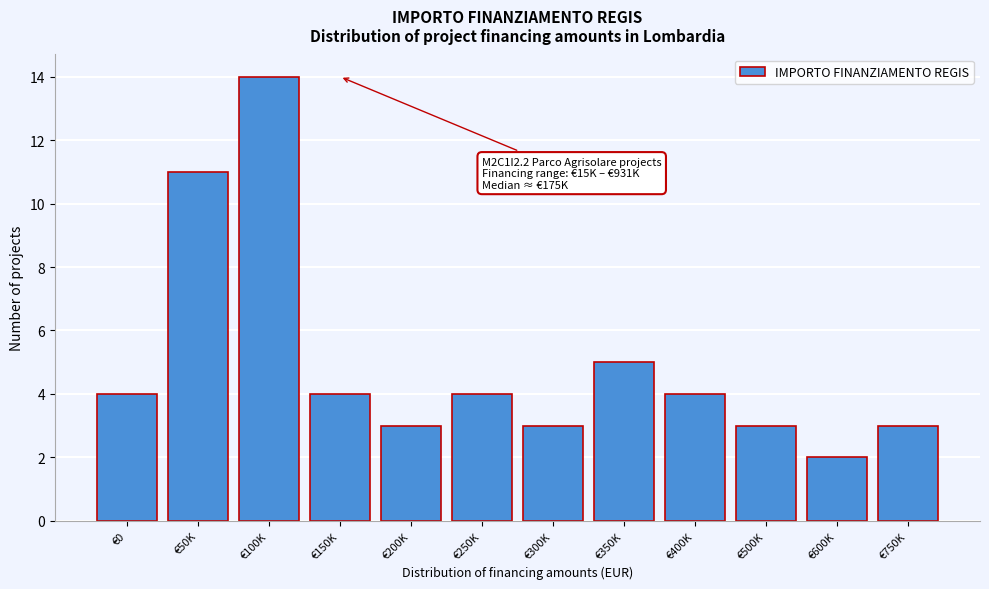

Reading left to right, list all the values displayed in this chart.

4	11	14	4	3	4	3	5	4	3	2	3